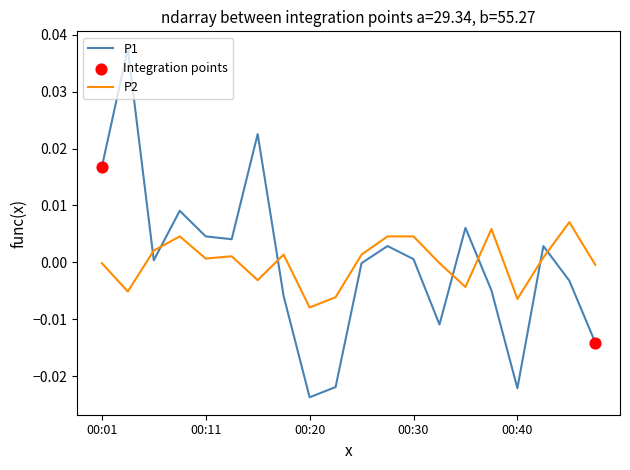

True or false: P2 and P1 intersect in this chart.

True